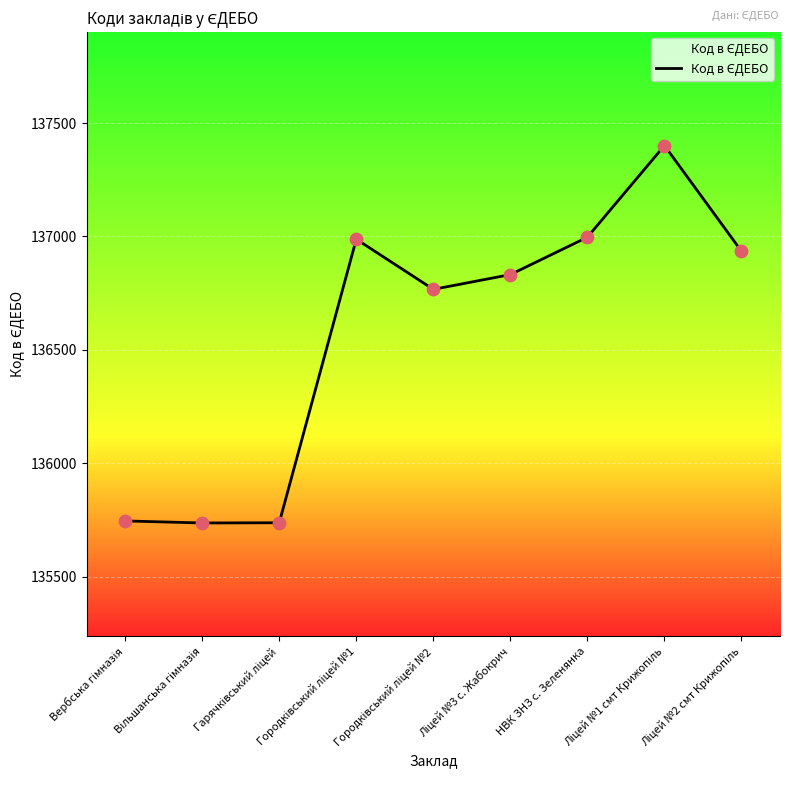

What is the difference between the maximum and minimum values?

1664